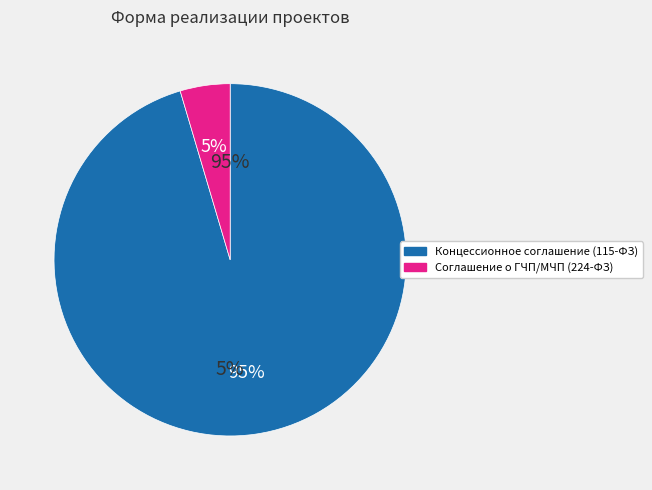

To the nearest percent, what portion does Концессионное соглашение (115-ФЗ) represent?

95%